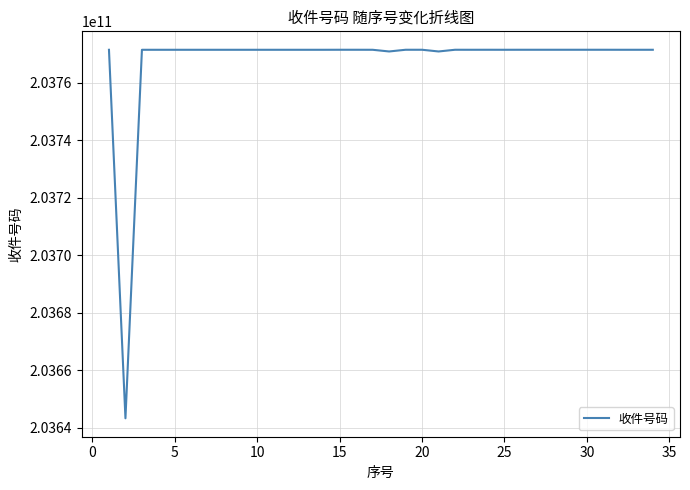

What is the difference between the maximum and minimum values?

128210852